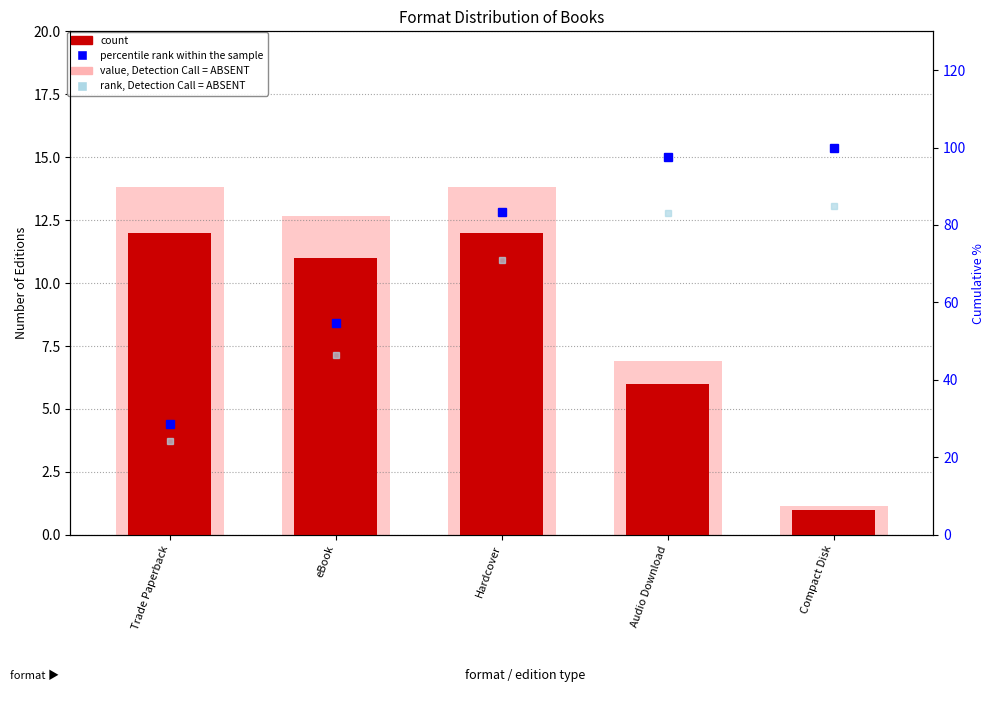

Reading left to right, transcribe all the data shown in this chart.

count: Trade Paperback=12.0	eBook=11.0	Hardcover=12.0	Audio Download=6.0	Compact Disk=1.0
value, Detection Call = ABSENT: Trade Paperback=13.8	eBook=12.6	Hardcover=13.8	Audio Download=6.9	Compact Disk=1.1
percentile rank within the sample: Trade Paperback=28.6	eBook=54.8	Hardcover=83.3	Audio Download=97.6	Compact Disk=100.0
rank, Detection Call = ABSENT: Trade Paperback=24.3	eBook=46.5	Hardcover=70.8	Audio Download=83.0	Compact Disk=85.0